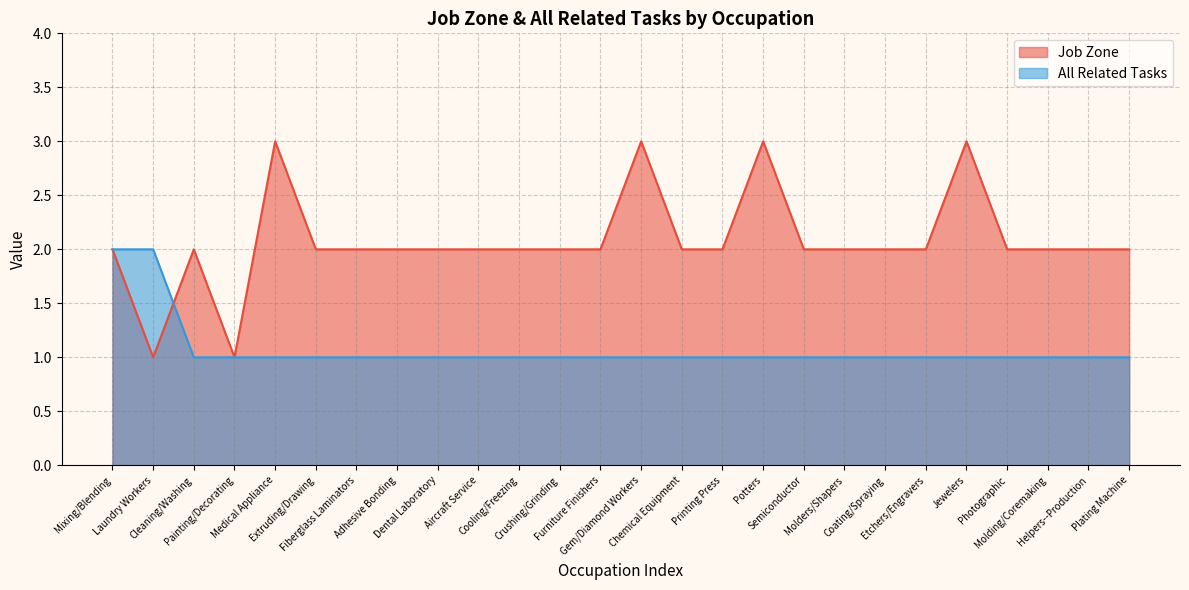

List the series in order of their peak value, lowest first.

All Related Tasks, Job Zone